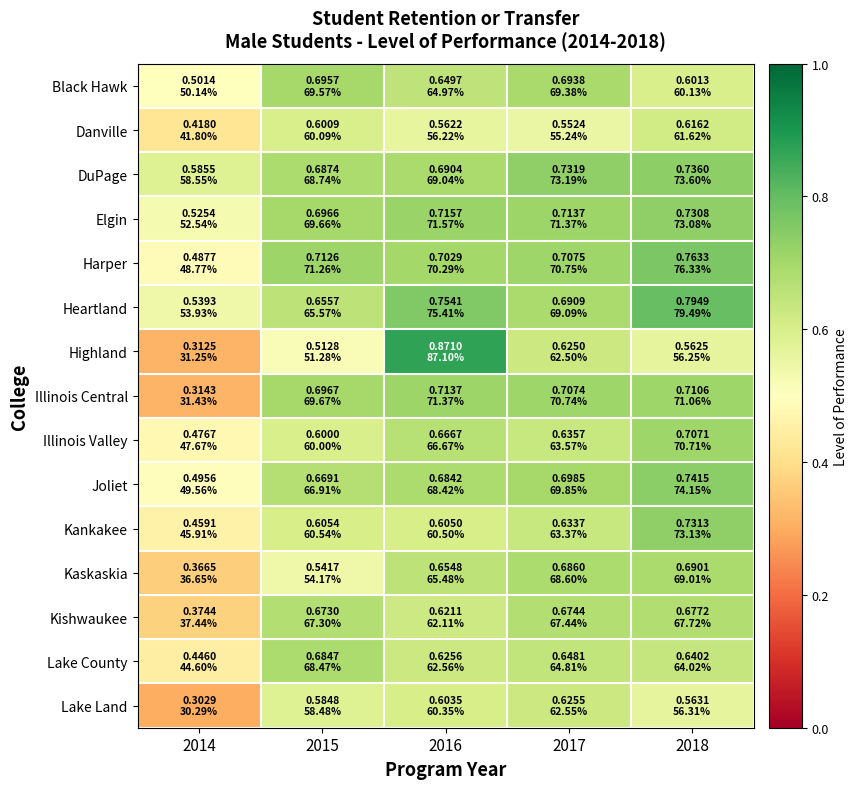

Which has a higher value, 2017 or 2015?

2015